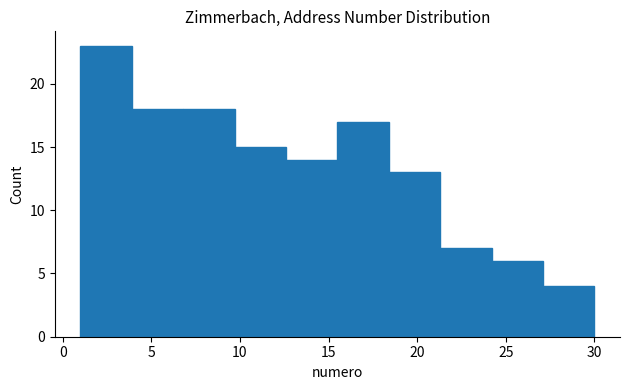

Over which range of the x-axis is the bar tallest?

1.0 to 3.9